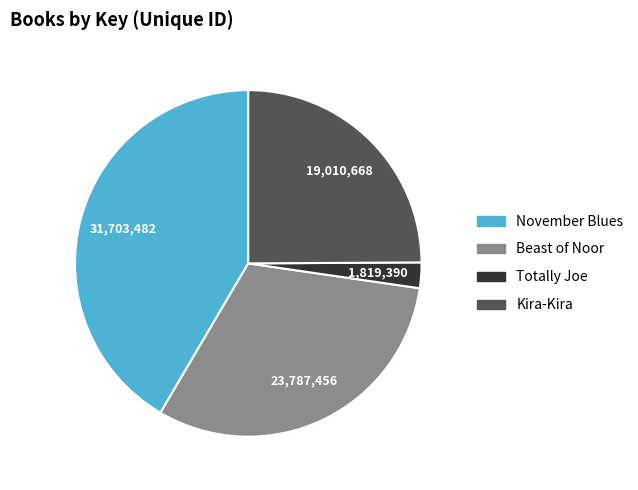

Which category has the biggest portion of the pie?

November Blues